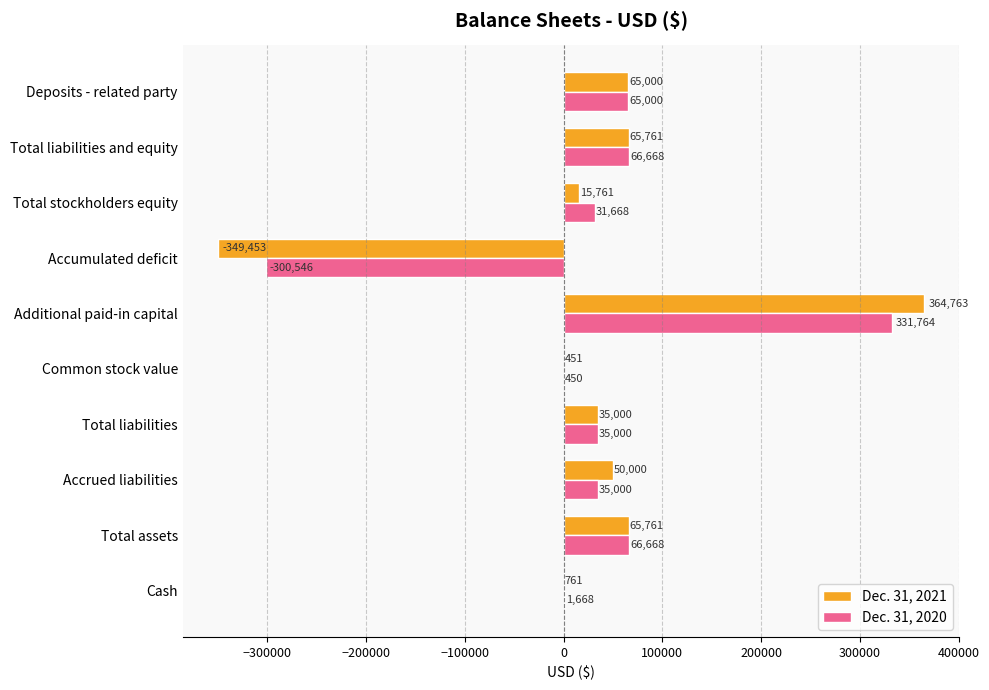

True or false: Dec. 31, 2021 has a value of 15503 at Total liabilities and equity.

False